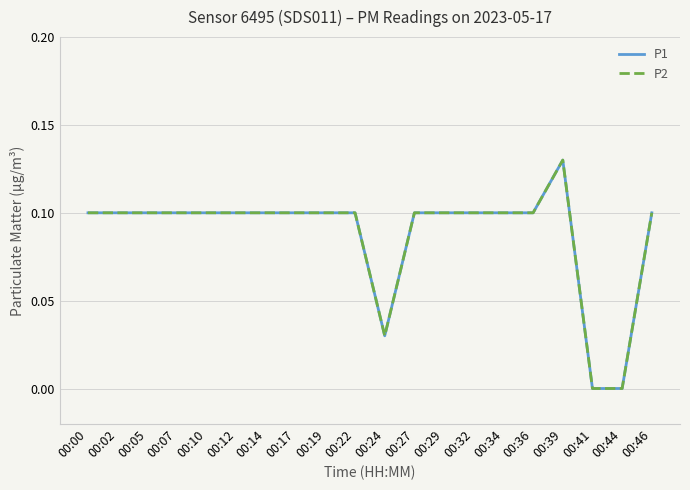

At which category is the sum across all series the highest?

00:39